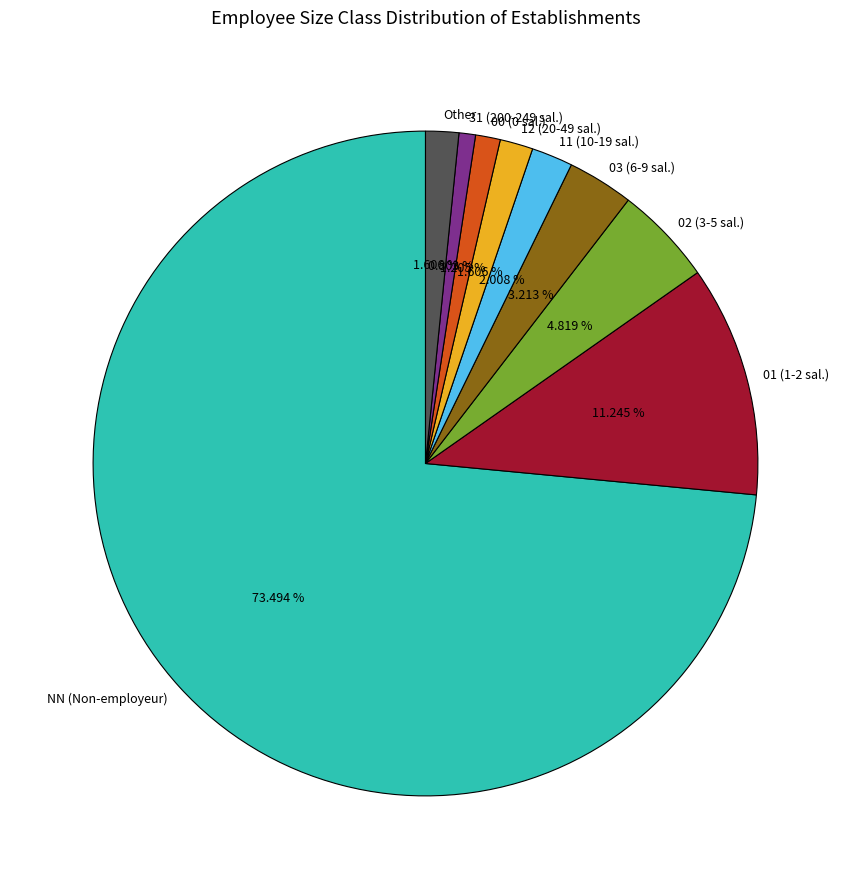

Which slice is the largest?

NN (Non-employeur)